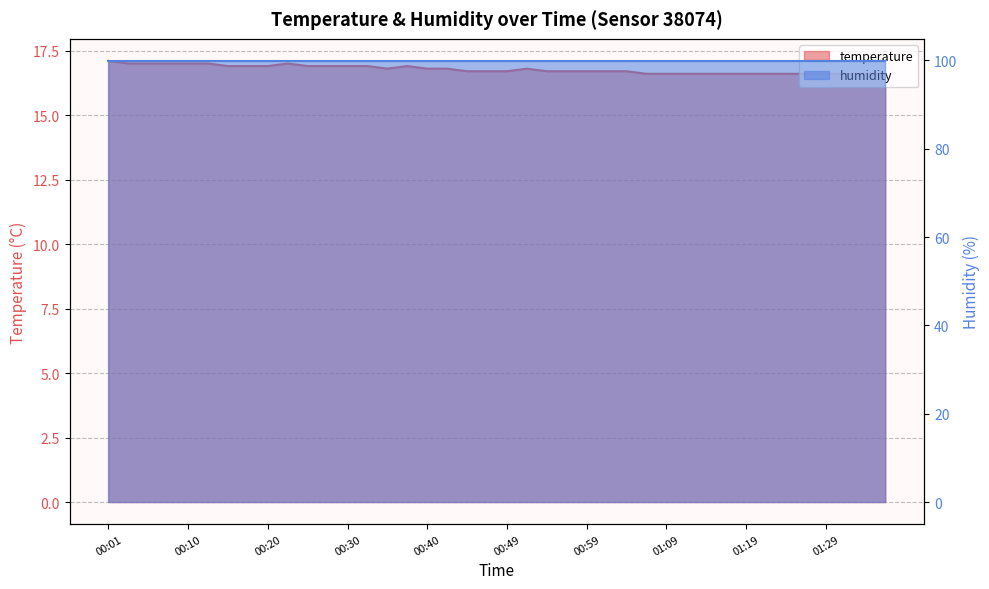

True or false: the data shows 17.0 at 00:13.

True